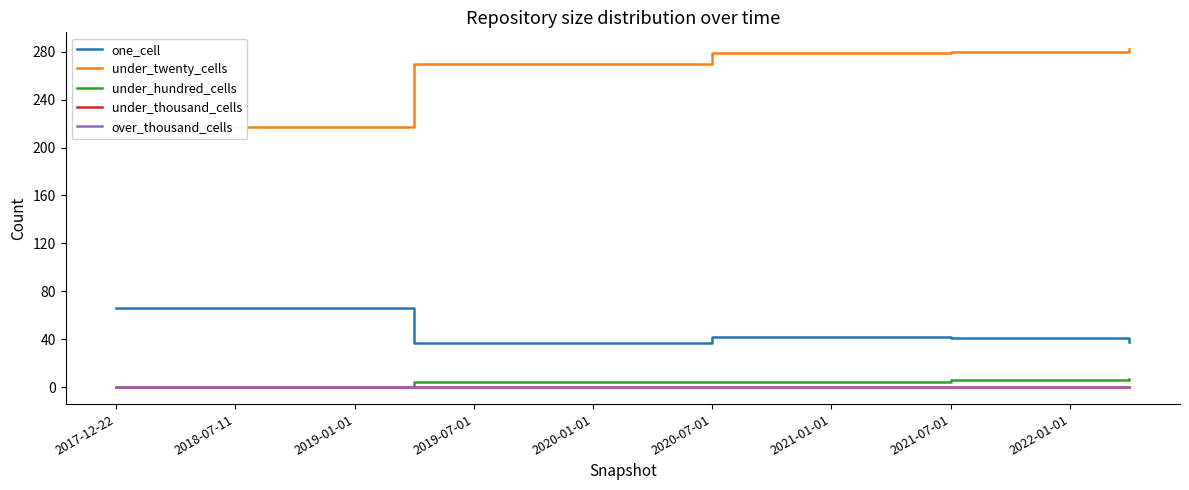

Which series has the largest total across all categories?

under_twenty_cells